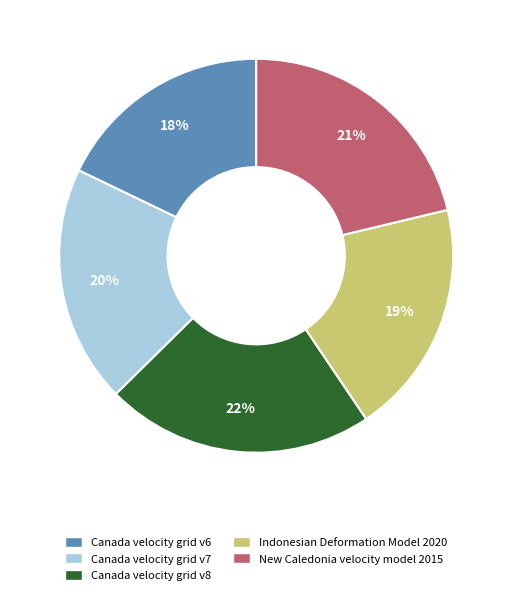

Is there a majority slice in this chart?

No